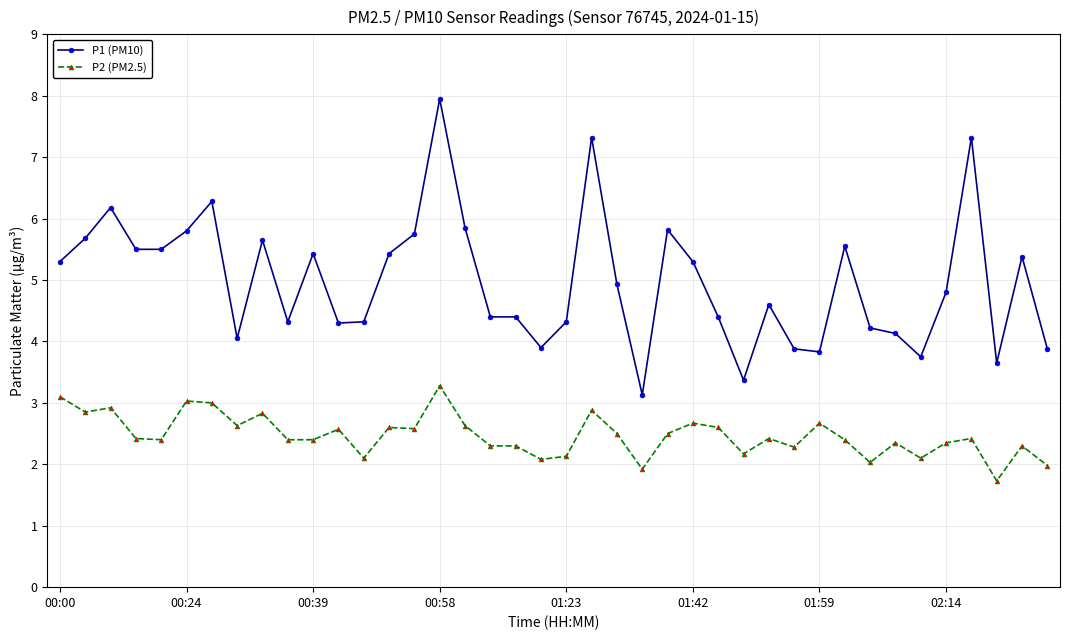

Rank the series by their maximum value, from lowest to highest.

P2 (PM2.5), P1 (PM10)